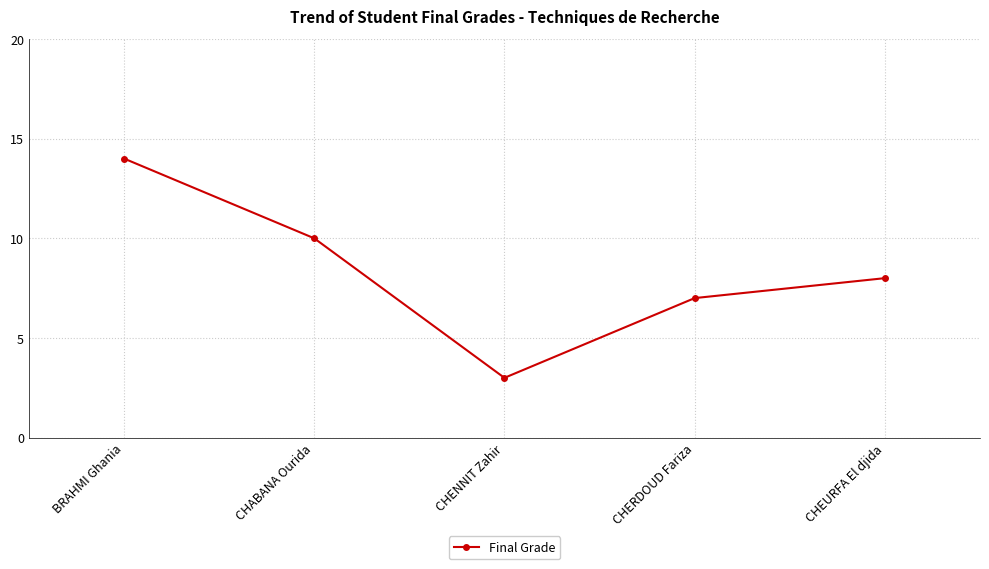

Is it true that the value at CHEURFA El djida is 13?

False